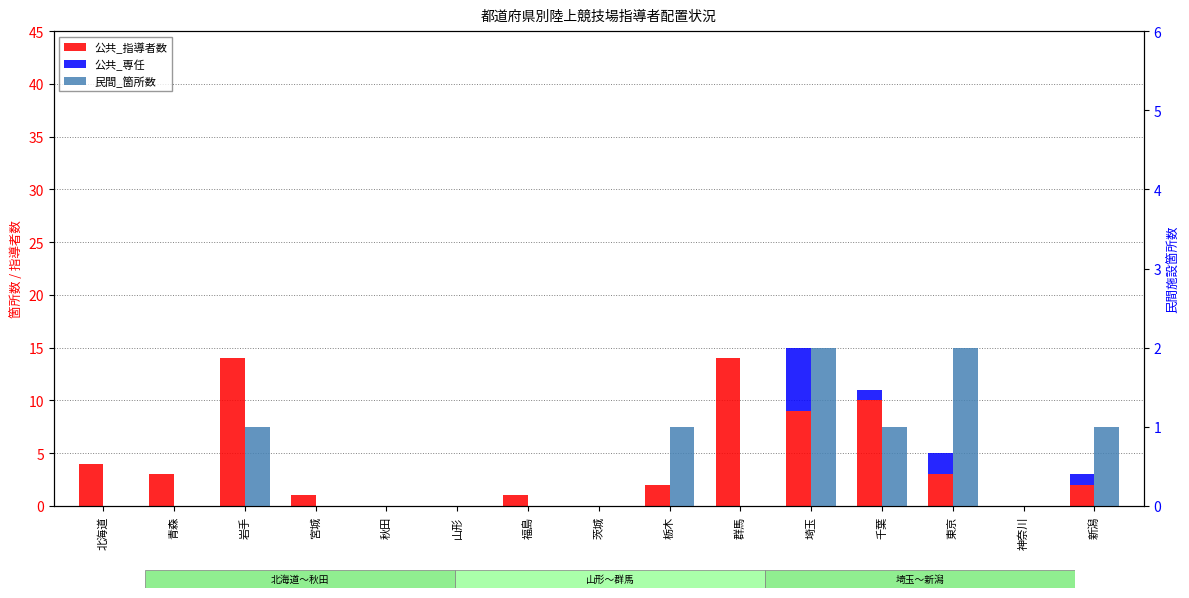

What is the sum of all 民間_箇所数 values?

8